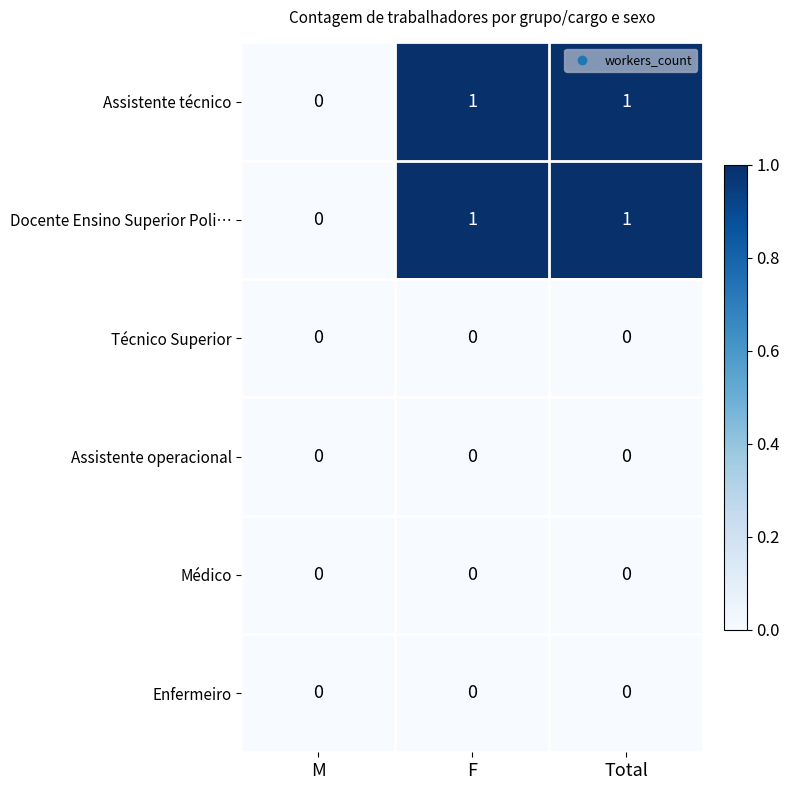

True or false: Técnico Superior has a value of 0 at M.

True